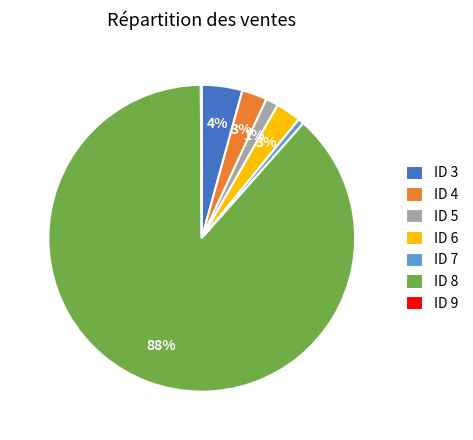

Is the sum of ID 5 and ID 6 greater than half?

No